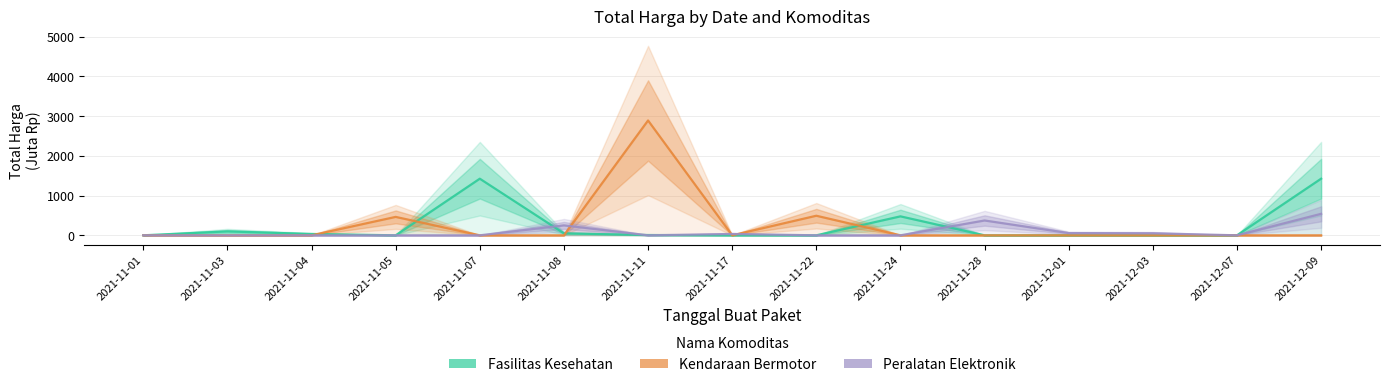

Is the value of Peralatan Elektronik at 2021-11-11 greater than the value of Fasilitas Kesehatan at 2021-12-01?

No